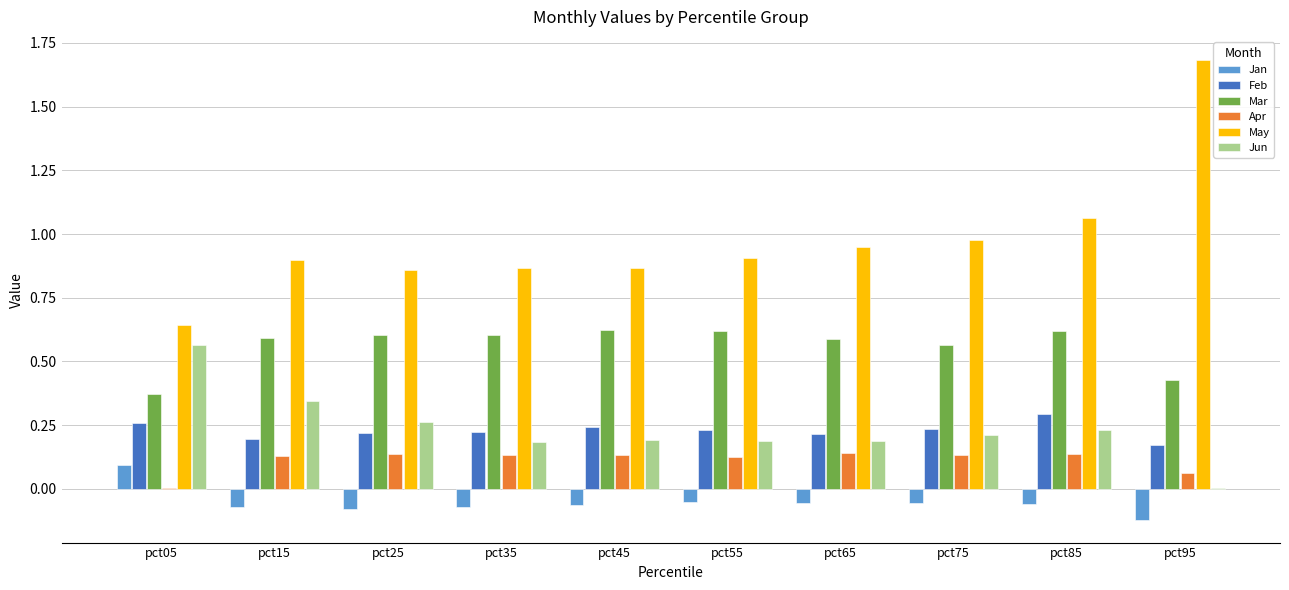

What is the sum of all Mar values?

5.6